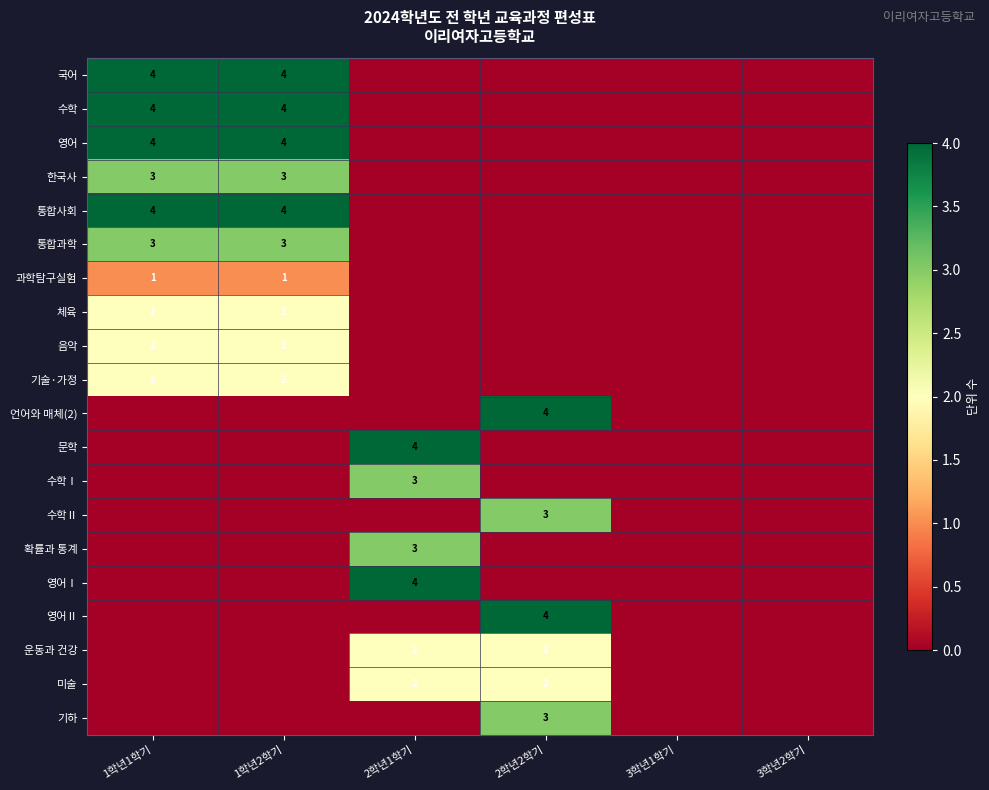

Is it true that 운동과 건강 equals 1 at 2학년2학기?

False